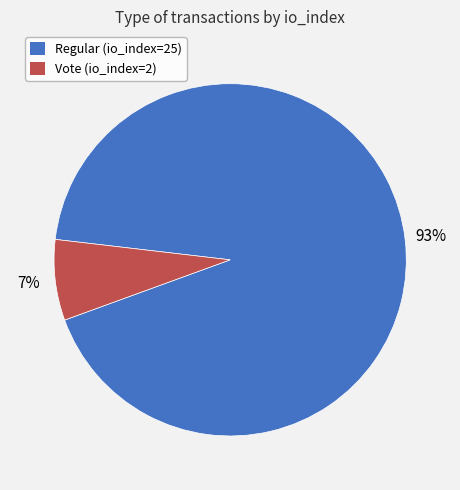

Is there a majority slice in this chart?

Yes